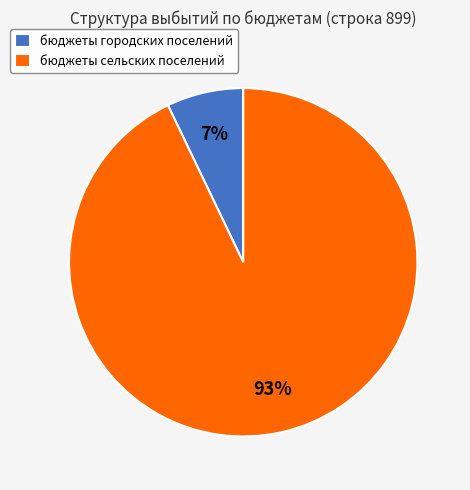

Is the sum of бюджеты городских поселений and бюджеты сельских поселений greater than half?

Yes